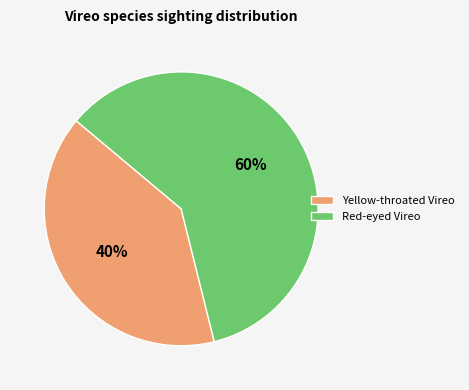

Rank the categories by value from highest to lowest.

Red-eyed Vireo, Yellow-throated Vireo